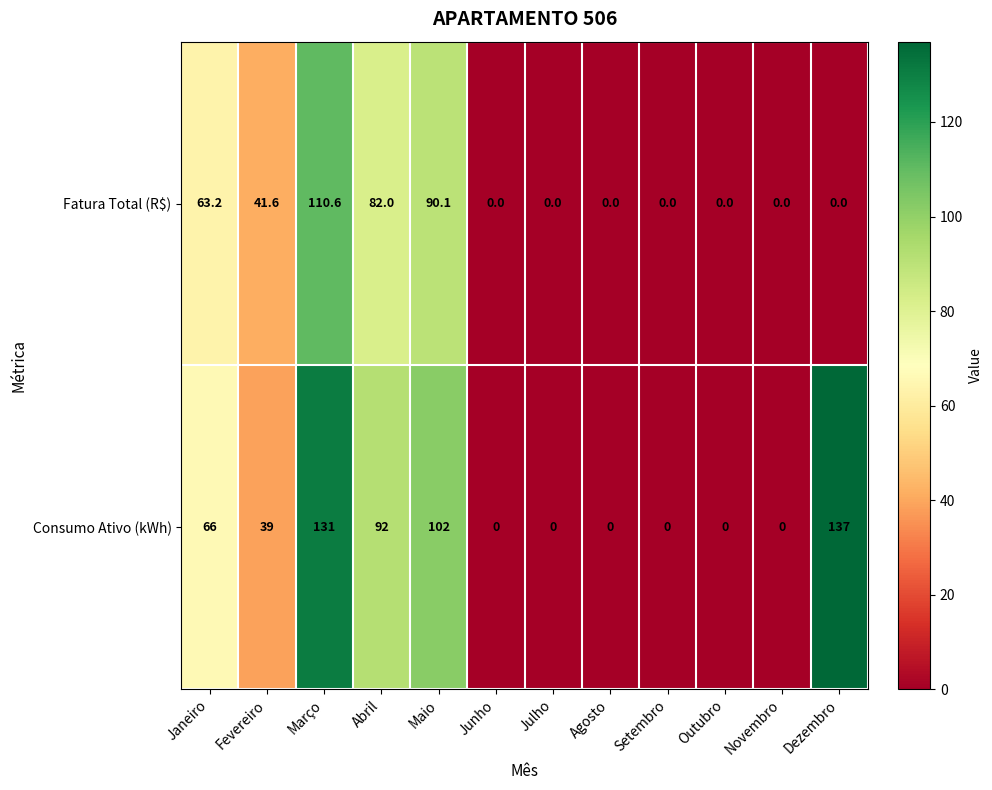

How many values in Consumo Ativo (kWh) are above zero?

6